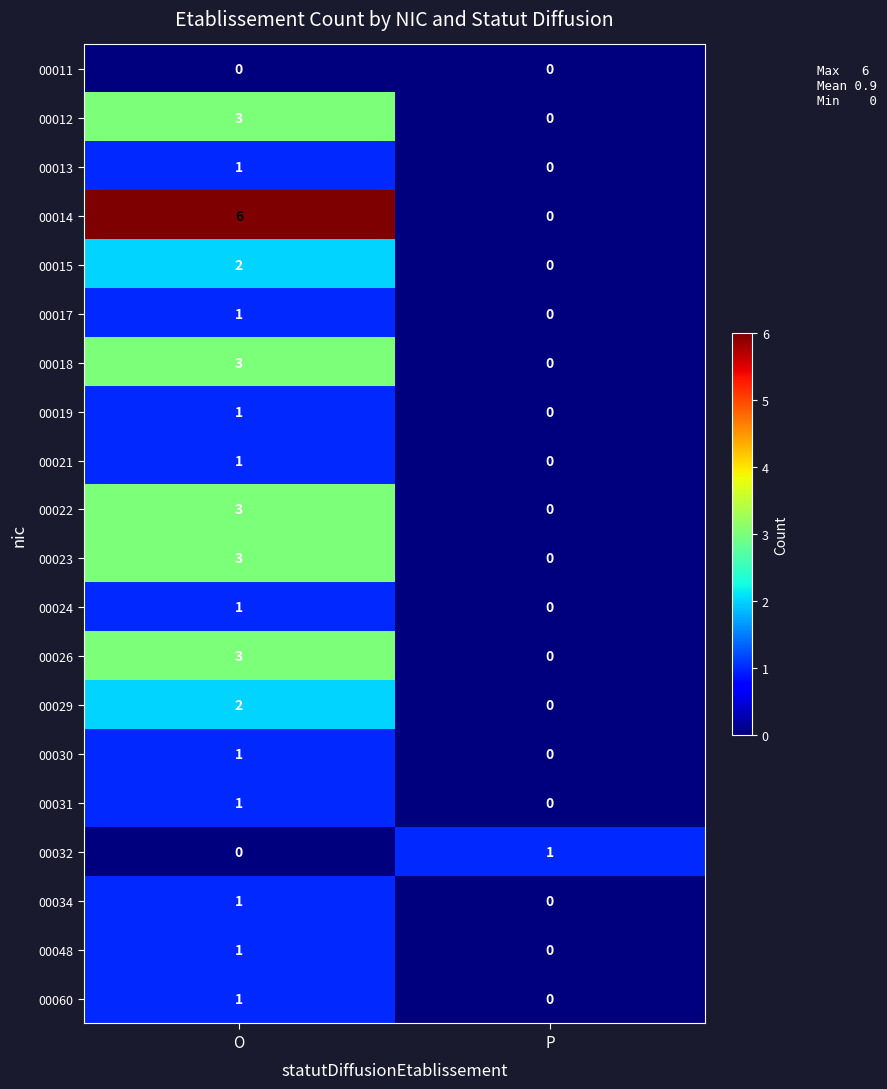

Which series has the largest range (max minus min)?

00014